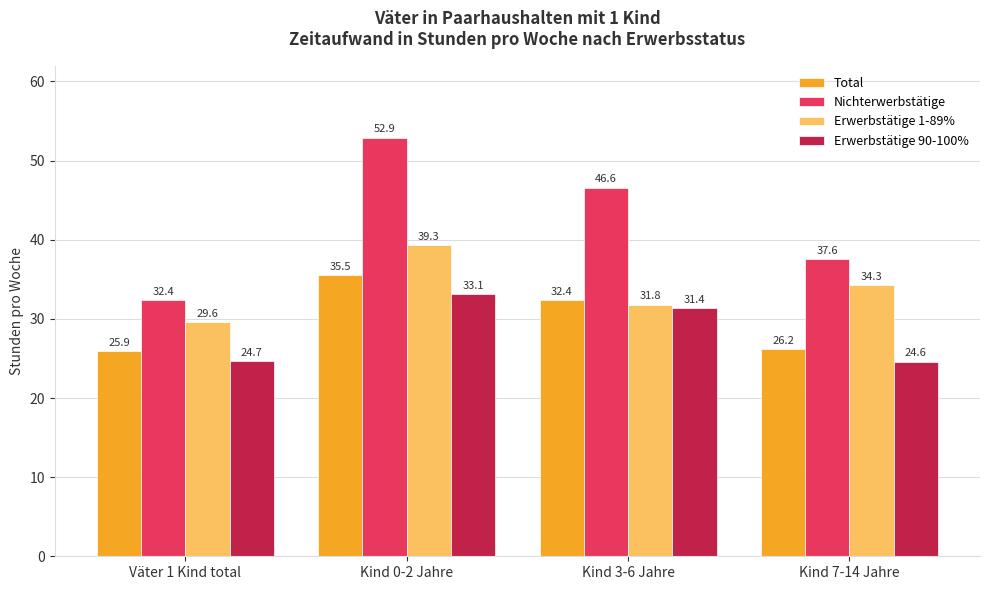

What is the label of the 3rd bar from the right?

Kind 0-2 Jahre